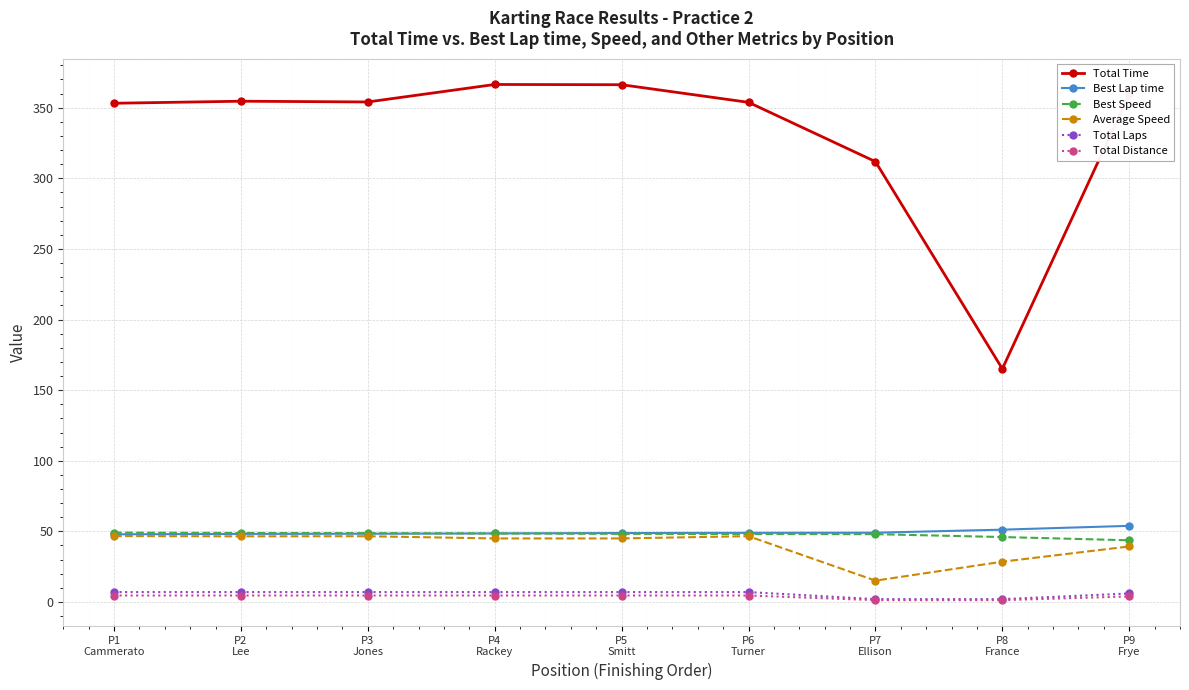

Which series has the largest total across all categories?

Total Time